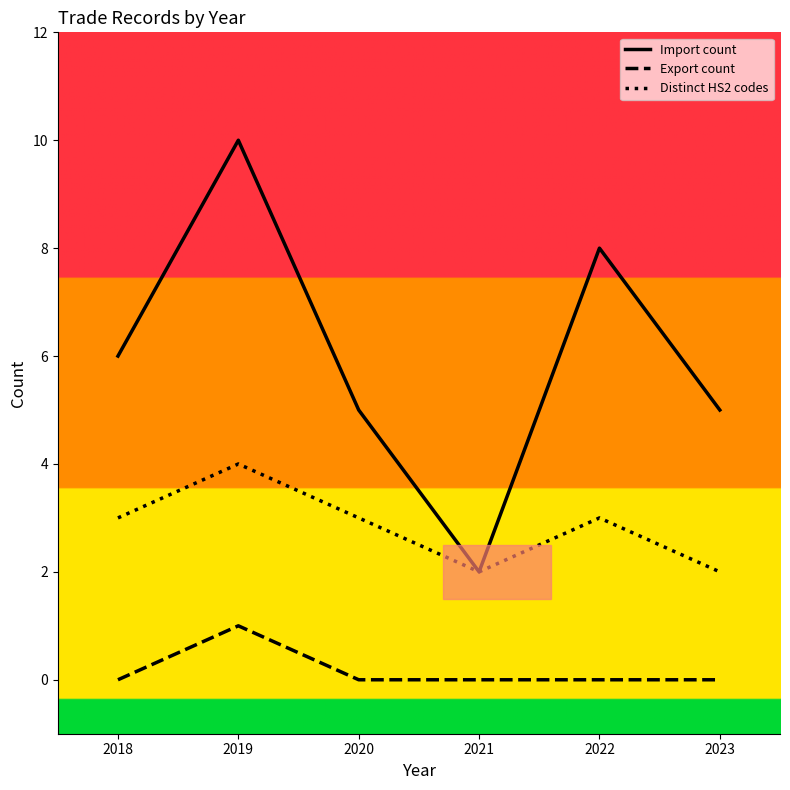

The value of Distinct HS2 codes at 2023 is 3. True or false?

False